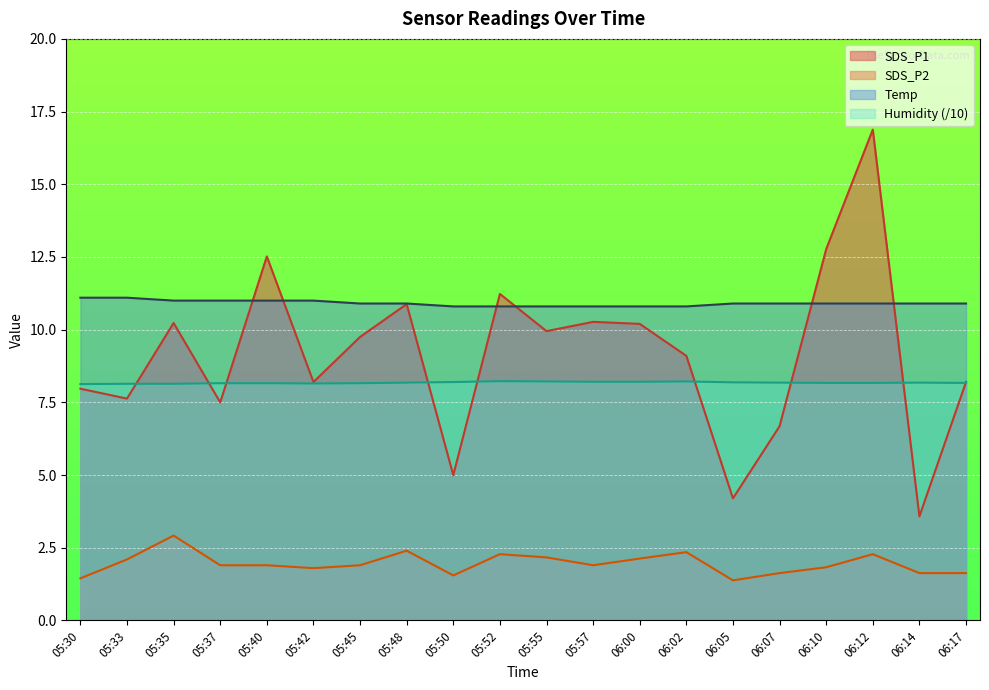

Which series changed the most between 05:37 and 06:14?

SDS_P1